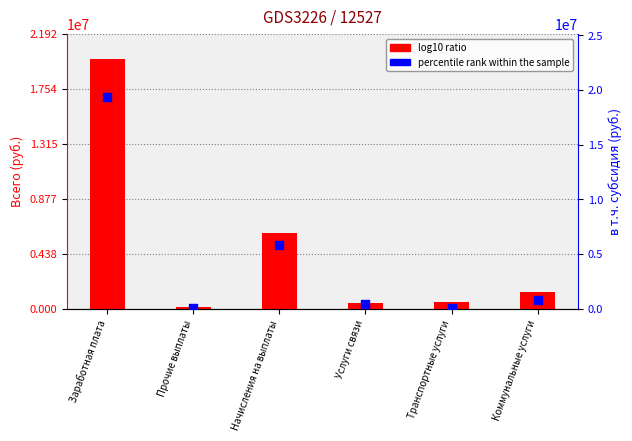

Which series has the largest total across all categories?

log10 ratio